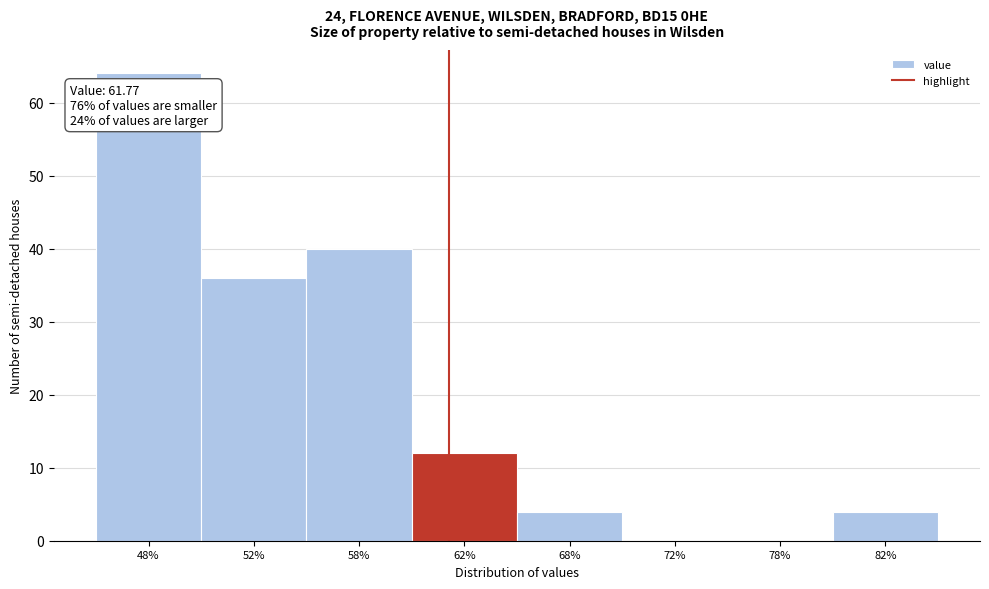

Reading left to right, what are all the values shown in this chart?

48%=64	52%=36	58%=40	62%=12	68%=4	72%=0	78%=0	82%=4